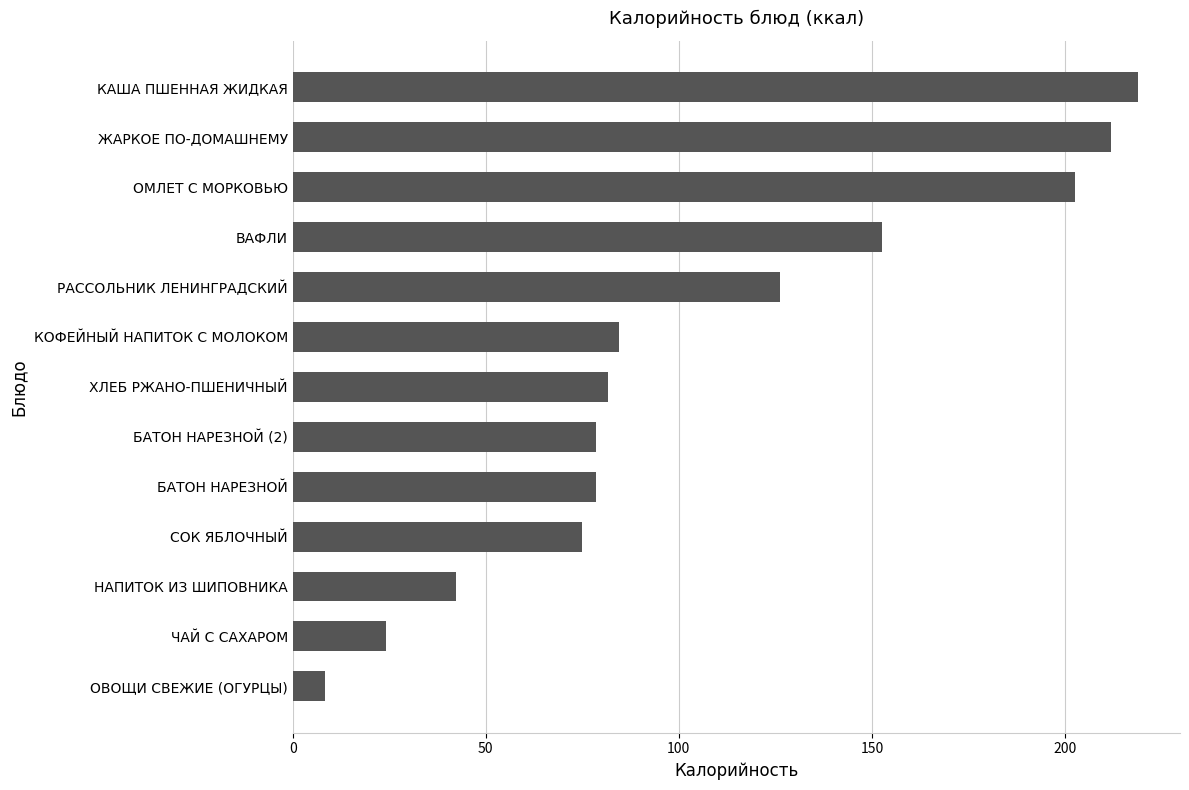

Does the chart contain stacked bars?

No